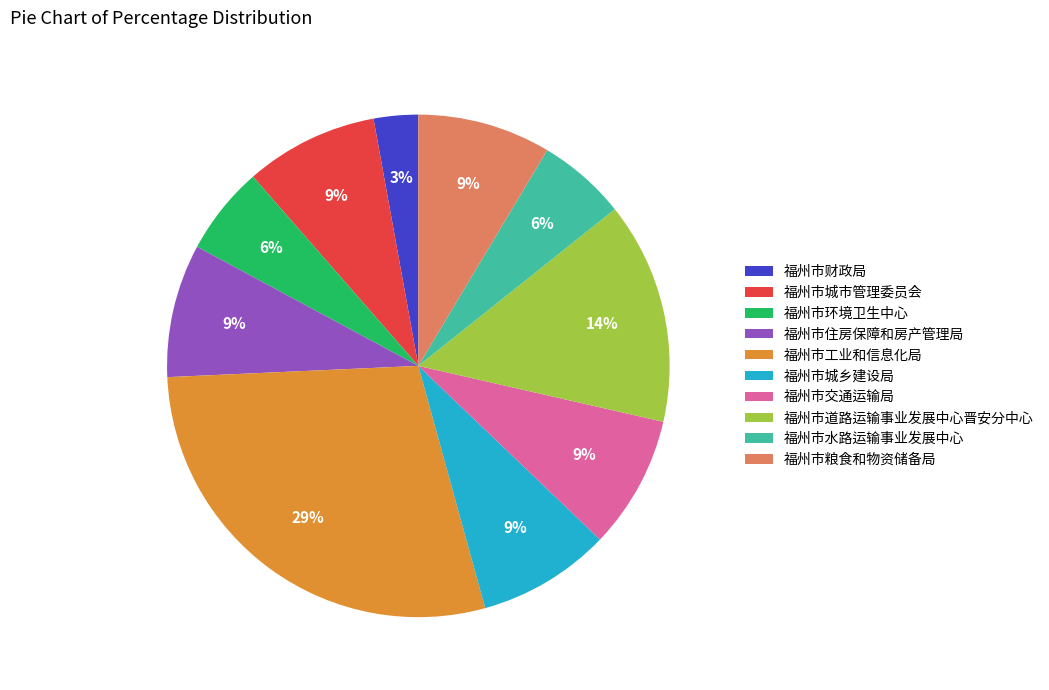

True or false: 福州市水路运输事业发展中心 accounts for 13% of the total.

False